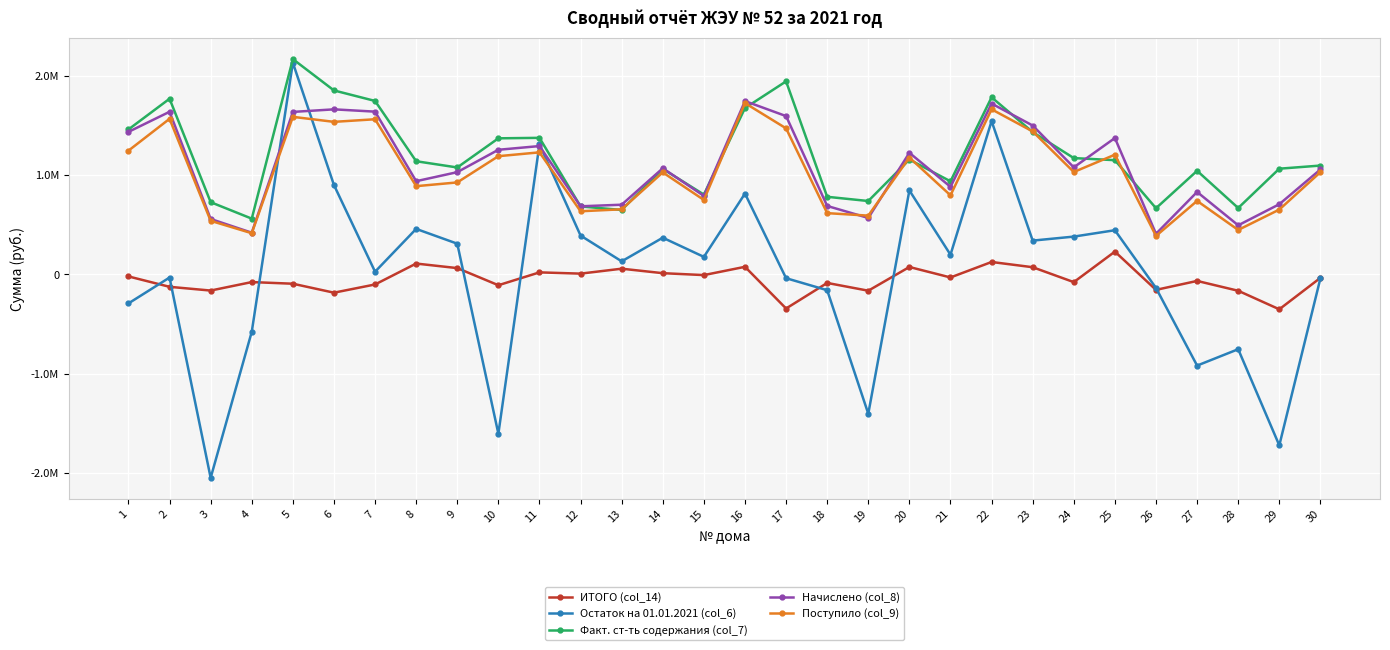

Where is the first local minimum for ИТОГО (col_14)?

3